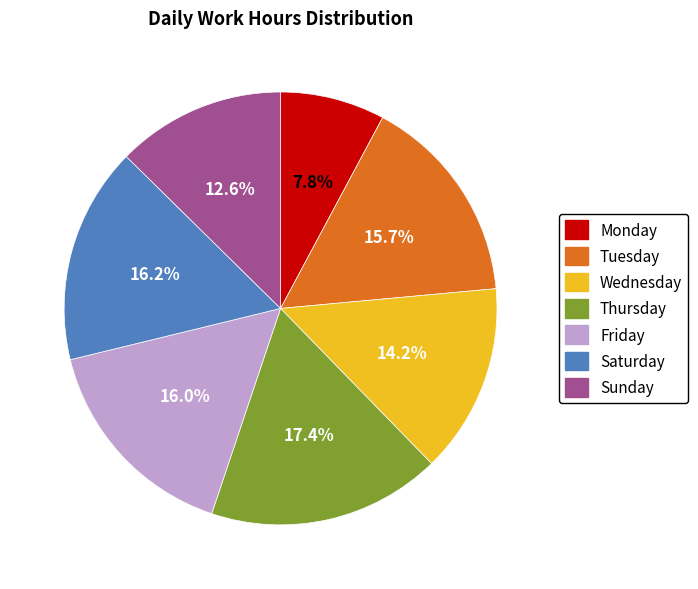

How many slices are in this pie chart?

7